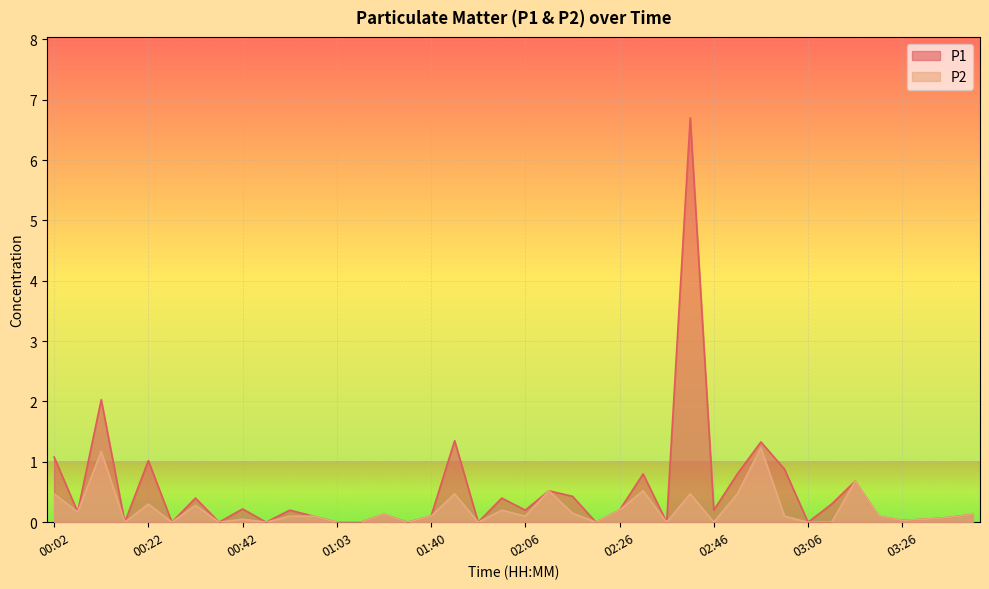

List the series in order of their overall mean, lowest first.

P2, P1